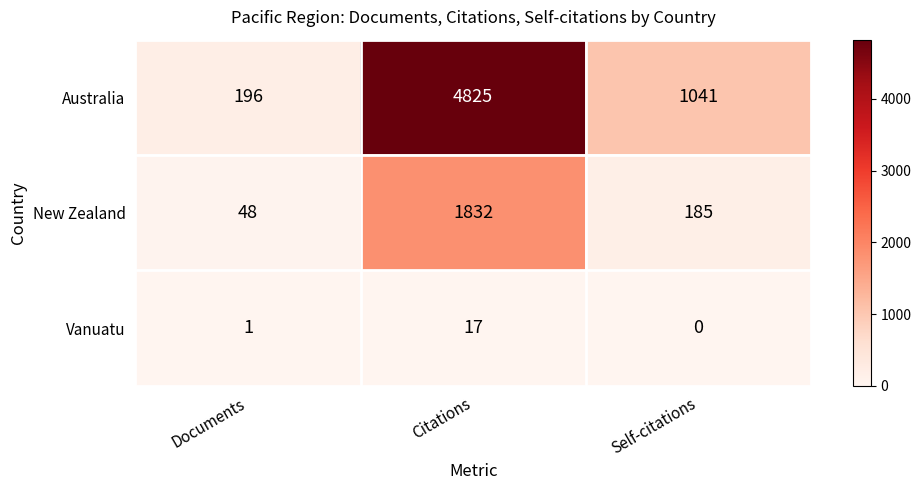

At which label does Australia first exceed 1041?

Citations